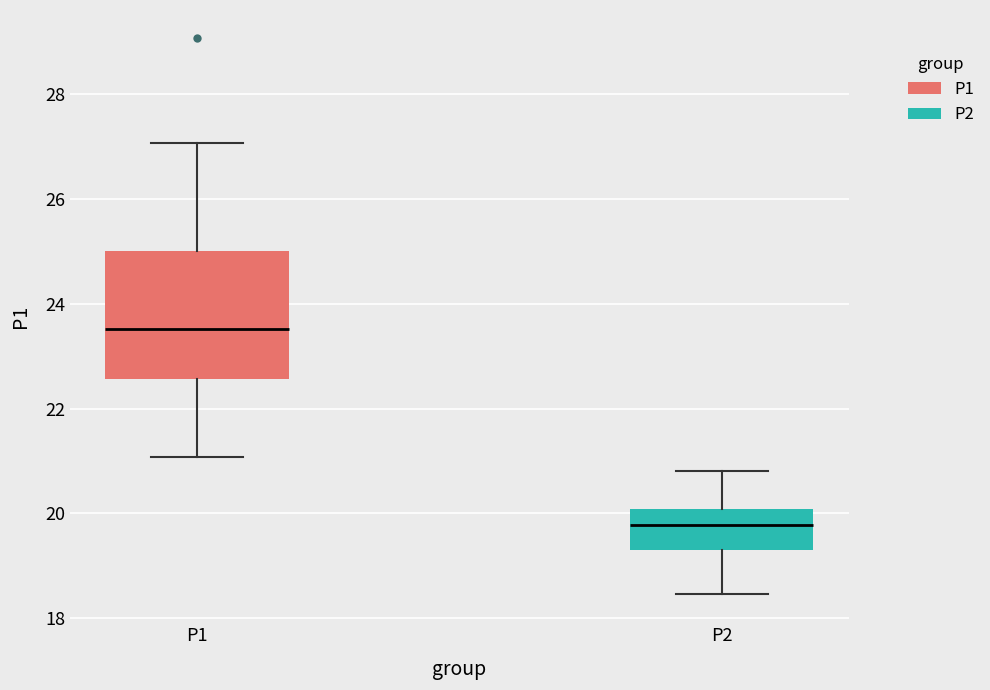

Comparing the boxes themselves (not the whiskers), which one is the tallest?

P1